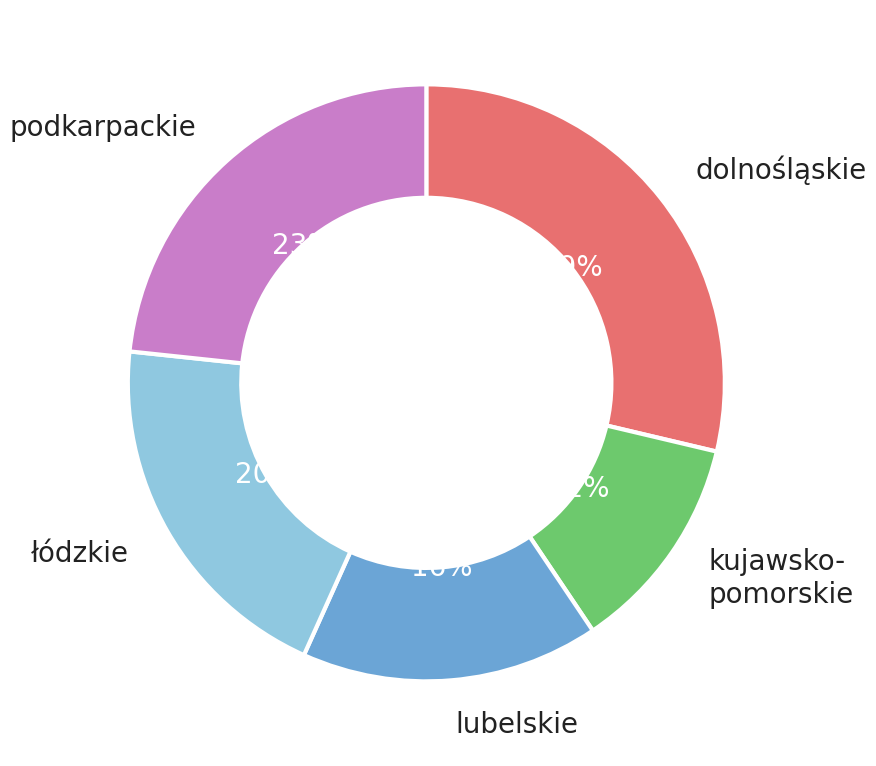

To the nearest percent, what is the average slice percentage?

20%